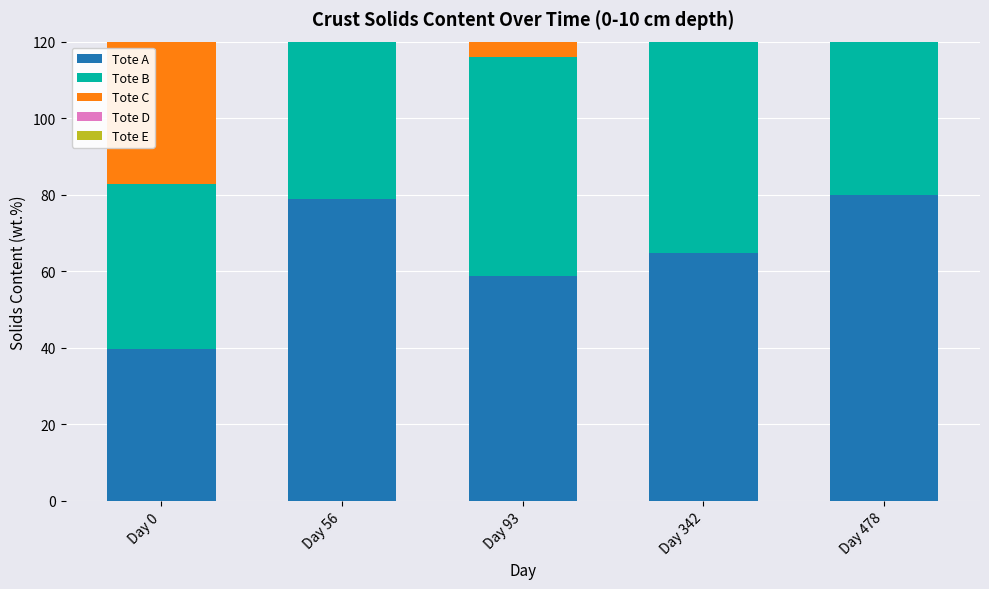

List the labels in order of Tote D value, largest first.

Day 56, Day 478, Day 342, Day 93, Day 0